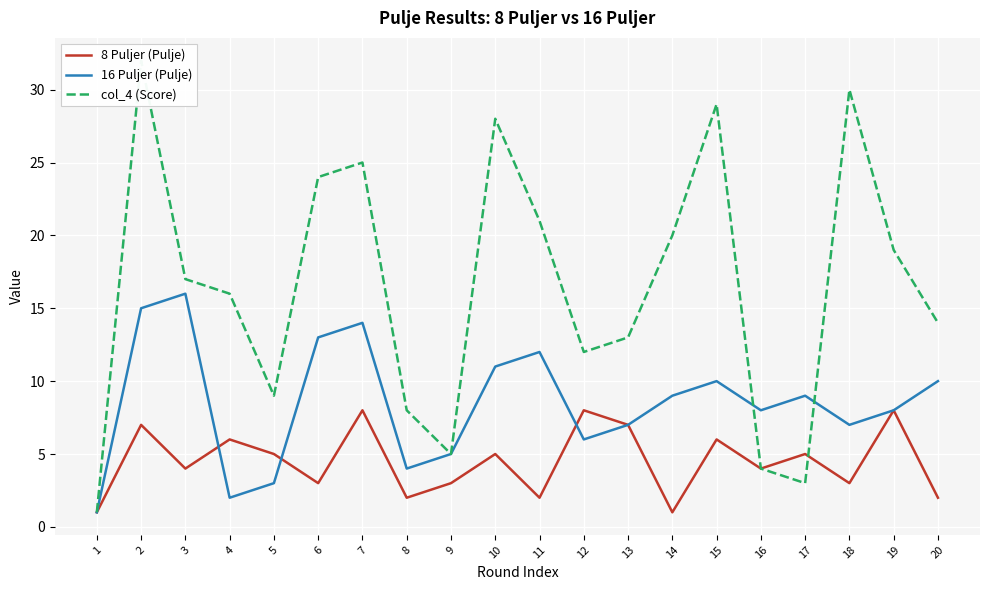

Which series ends up on top after the final intersection of col_4 (Score) and 8 Puljer (Pulje)?

col_4 (Score)